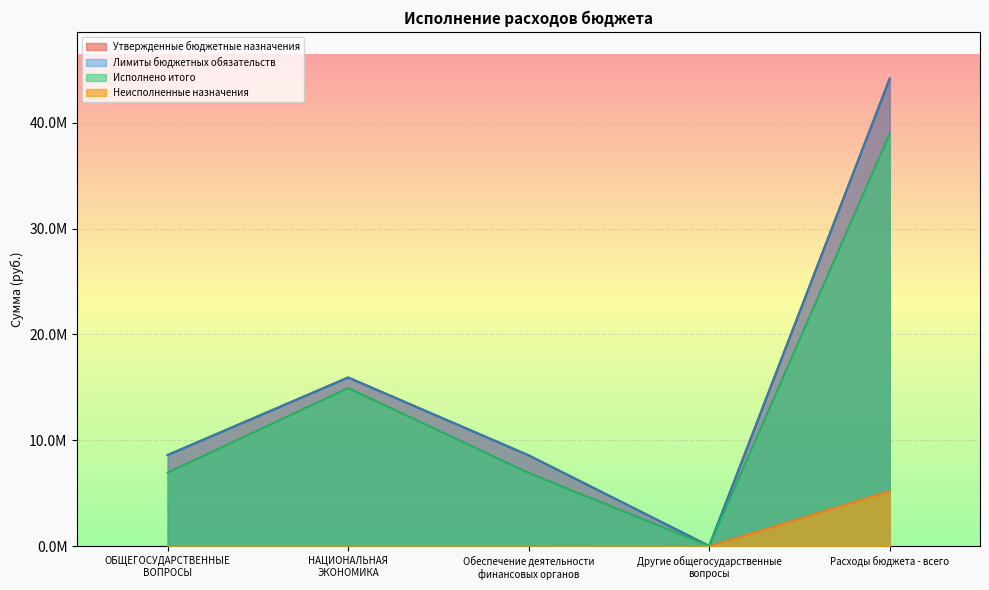

At which category does Утвержденные бюджетные назначения reach its first local peak?

НАЦИОНАЛЬНАЯ
ЭКОНОМИКА